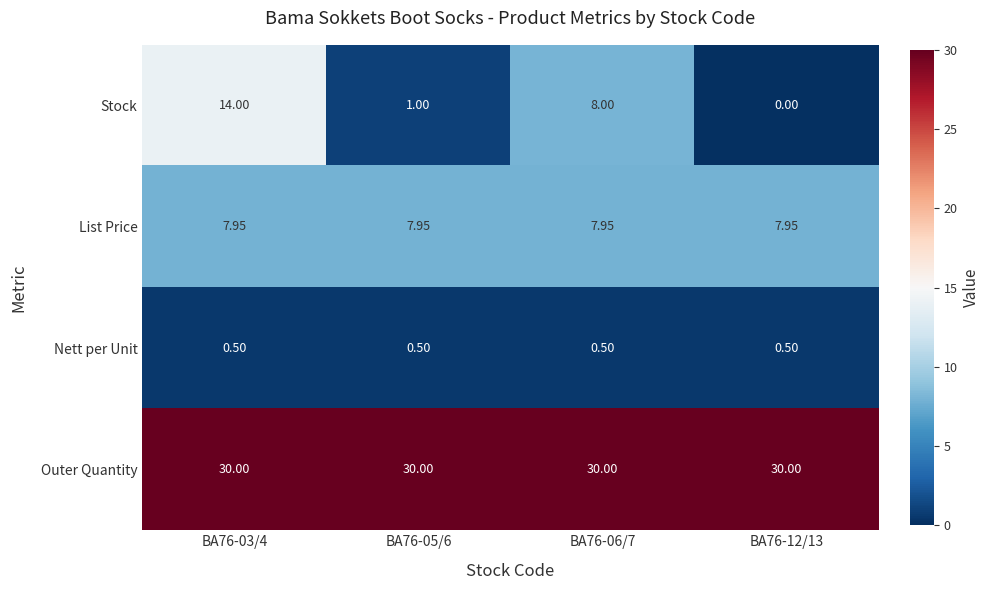

Which series has the largest total across all categories?

Outer Quantity